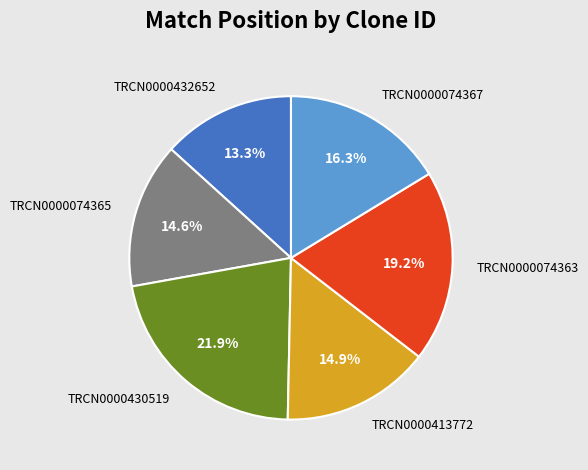

The TRCN0000430519 slice represents 28% of the pie. True or false?

False